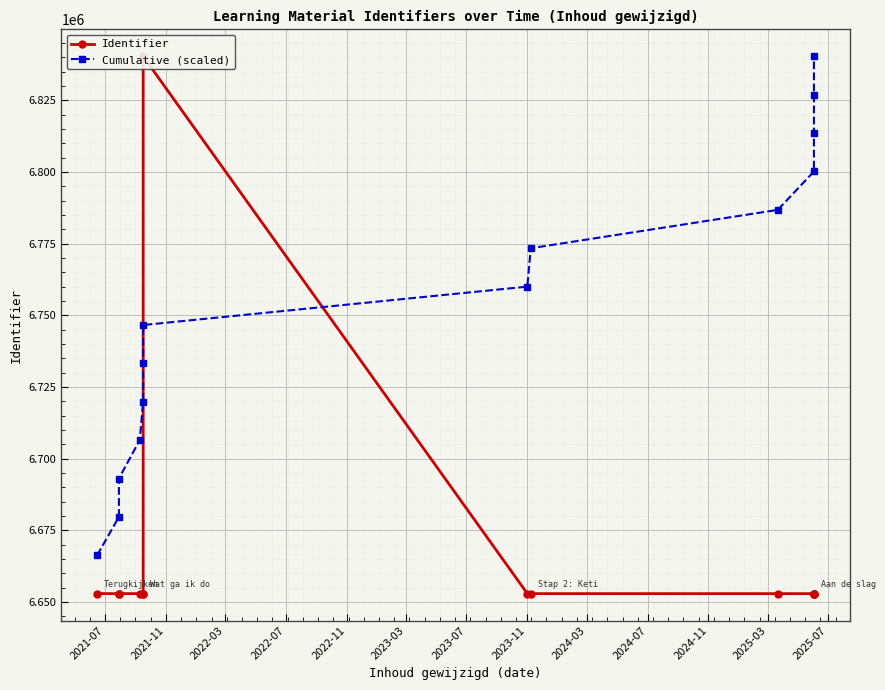

True or false: Identifier has a value of 3695018.6 at 2024-03.

False